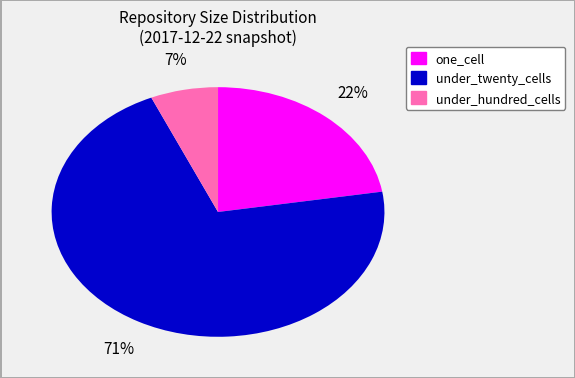

To the nearest percent, what is the difference between the under_twenty_cells and under_hundred_cells slice percentages?

64%